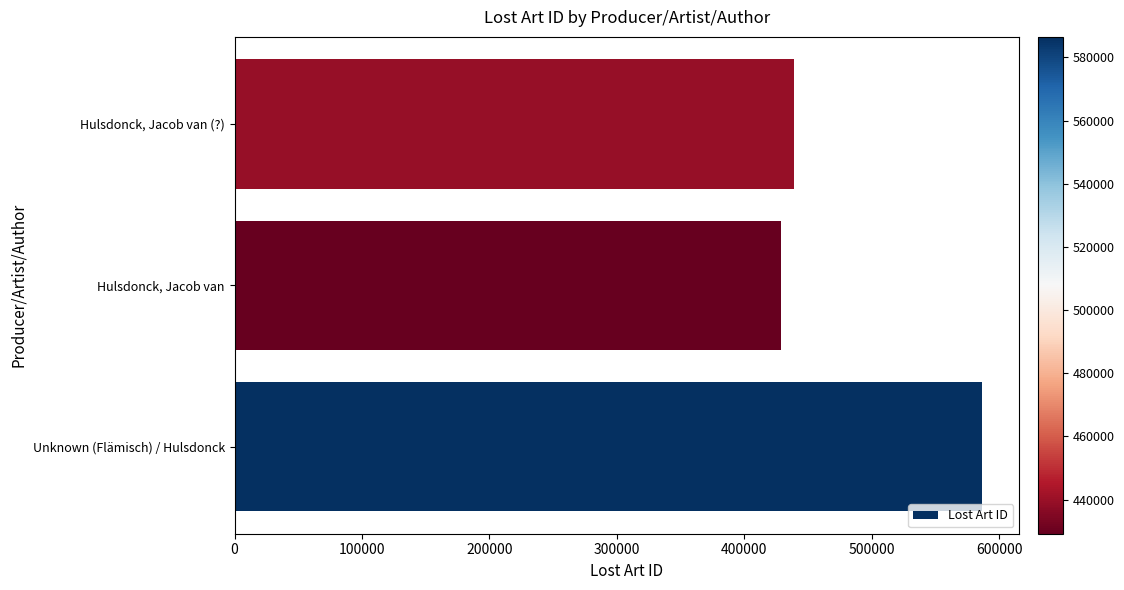

What is the greatest value displayed?

586491